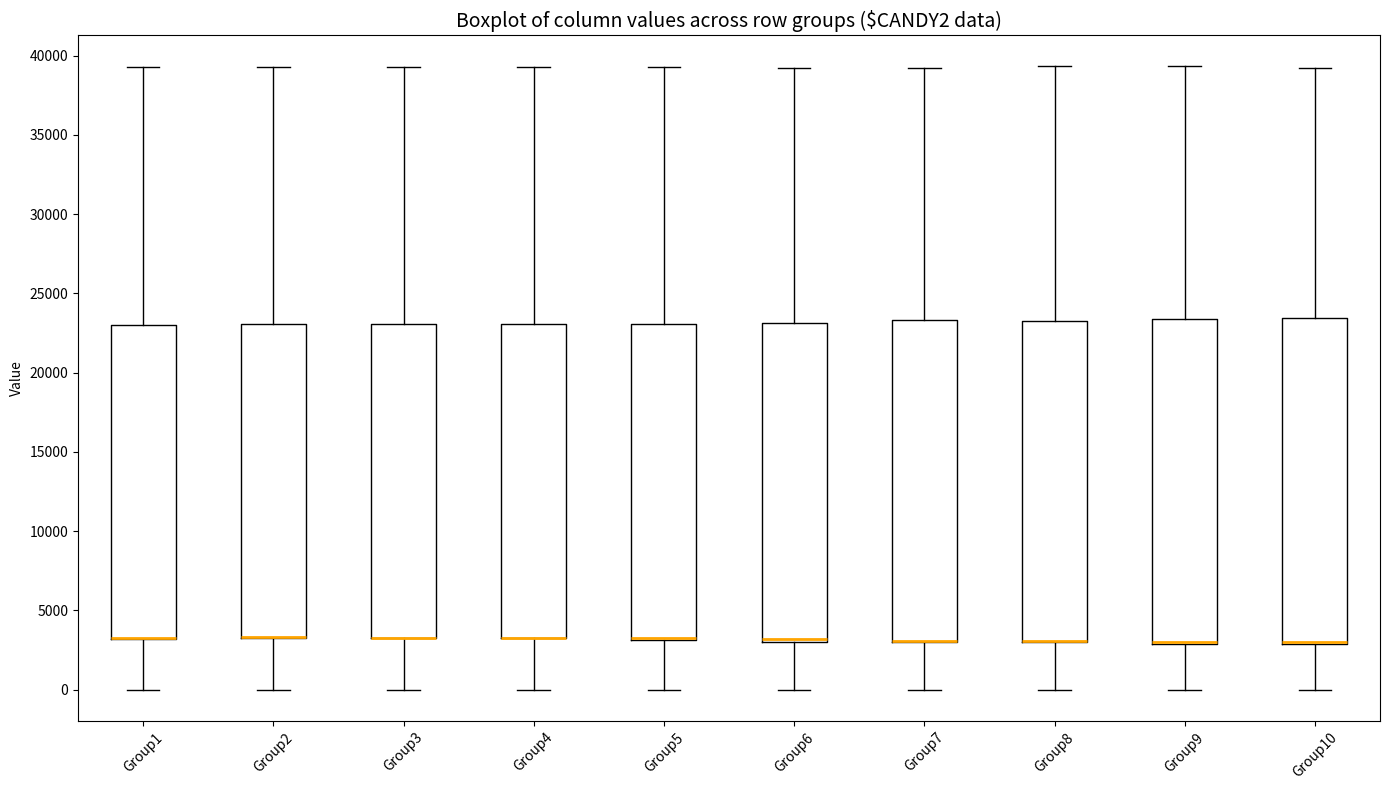

Reading left to right, read every box against the y-axis: the position of its median line, the range the box covers, and the ends of its whiskers. The values are not printed on the chart, so give them approximately, as read against the axis.

Group1: median 3500 (drawn on the box's lower edge), box 3000 to 23000, whiskers 0 to 39500
Group2: median 3500 (drawn on the box's lower edge), box 3500 to 23000, whiskers 0 to 39500
Group3: median 3500 (drawn on the box's lower edge), box 3000 to 23000, whiskers 0 to 39500
Group4: median 3500 (drawn on the box's lower edge), box 3000 to 23000, whiskers 0 to 39500
Group5: median 3000 (drawn on the box's lower edge), box 3000 to 23000, whiskers 0 to 39500
Group6: median 3000 (just above the box's lower edge), box 3000 to 23000, whiskers 0 to 39500
Group7: median 3000 (drawn on the box's lower edge), box 3000 to 23500, whiskers 0 to 39500
Group8: median 3000 (drawn on the box's lower edge), box 3000 to 23500, whiskers 0 to 39500
Group9: median 3000 (drawn on the box's lower edge), box 3000 to 23500, whiskers 0 to 39500
Group10: median 3000 (drawn on the box's lower edge), box 3000 to 23500, whiskers 0 to 39500